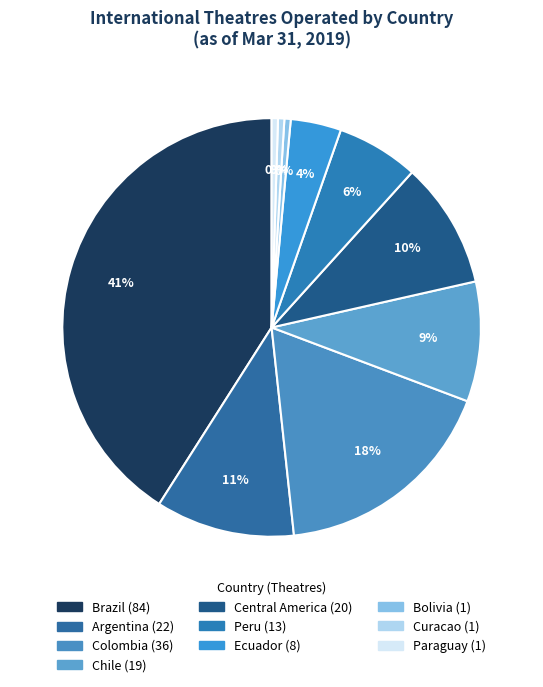

What is the smallest slice in the pie chart?

Bolivia